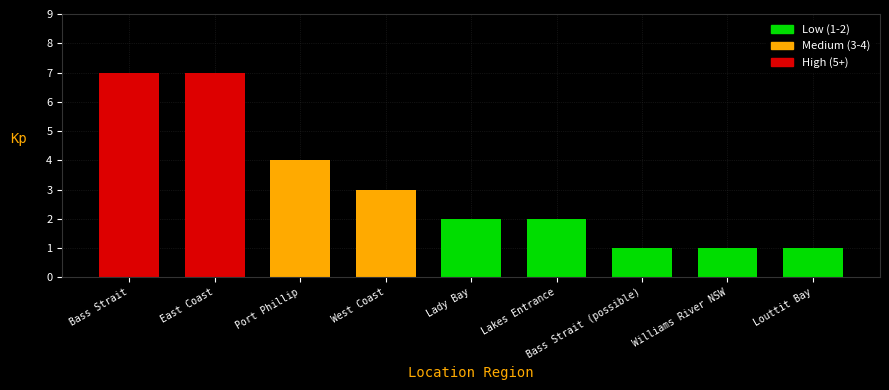

Reading right to left, transcribe all the data shown in this chart.

Louttit Bay=1	Williams River NSW=1	Bass Strait (possible)=1	Lakes Entrance=2	Lady Bay=2	West Coast=3	Port Phillip=4	East Coast=7	Bass Strait=7